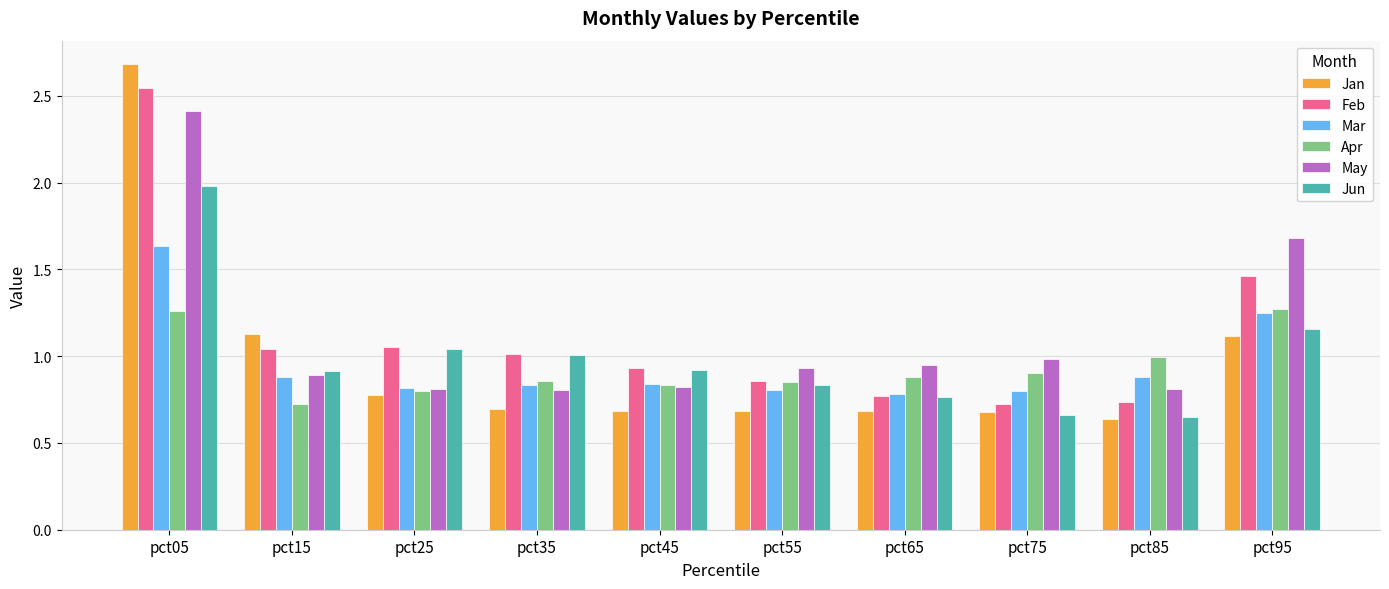

What are all the series names shown in the legend?

Jan, Feb, Mar, Apr, May, Jun